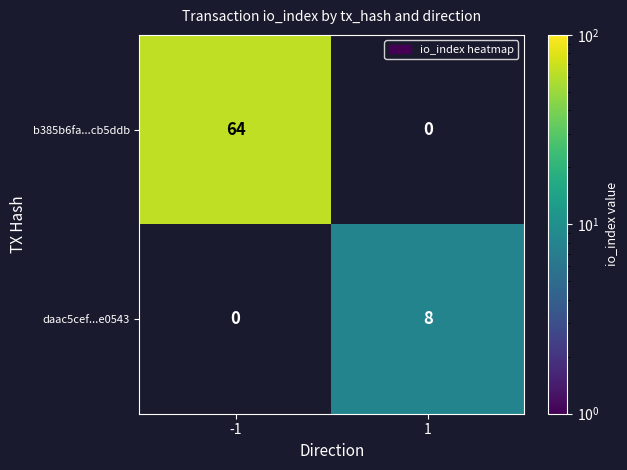

The daac5cef...e0543 series shows 12 at 1. True or false?

False